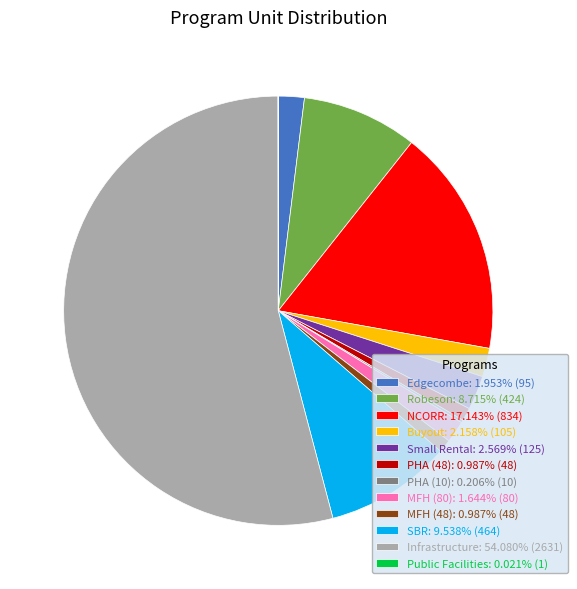

Which category accounts for the majority?

Infrastructure